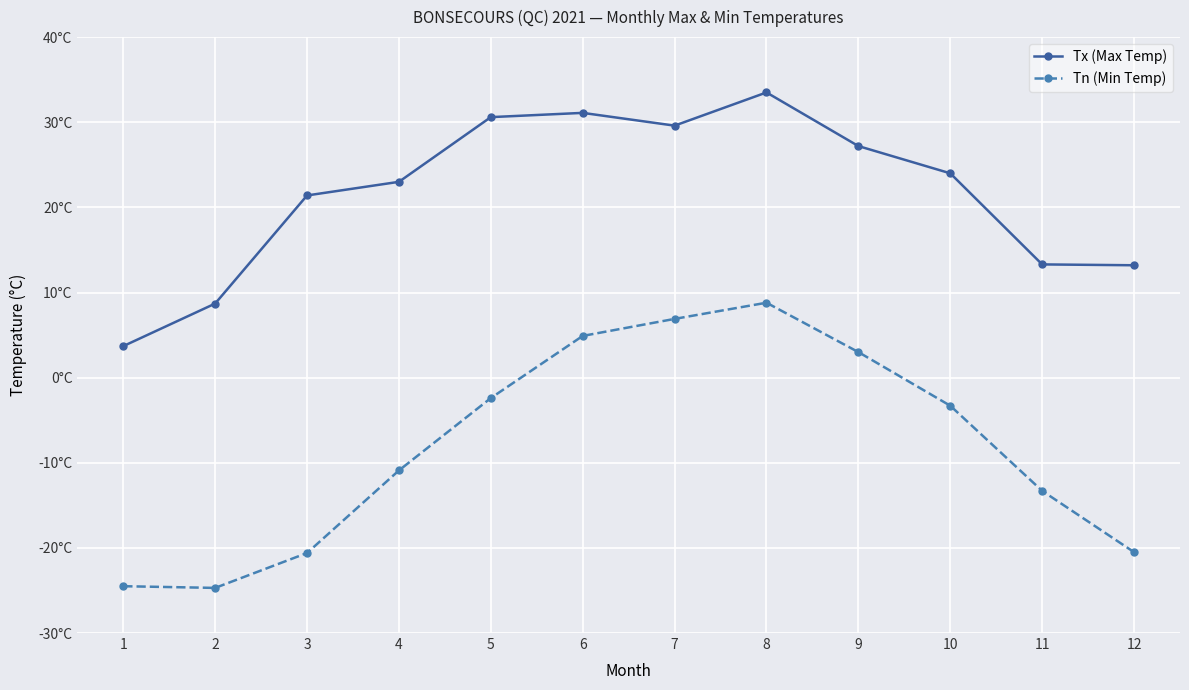

Is the value of Tx (Max Temp) at 8 greater than the value of Tn (Min Temp) at 6?

Yes